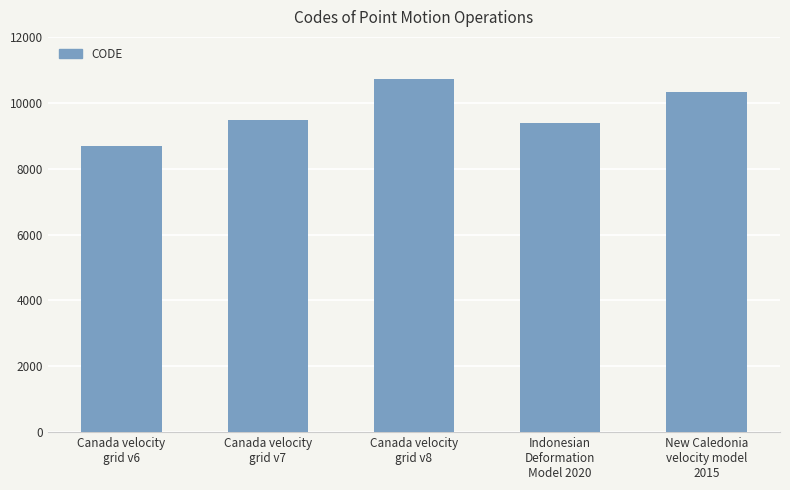

True or false: the data shows 9375 at Indonesian
Deformation
Model 2020.

True